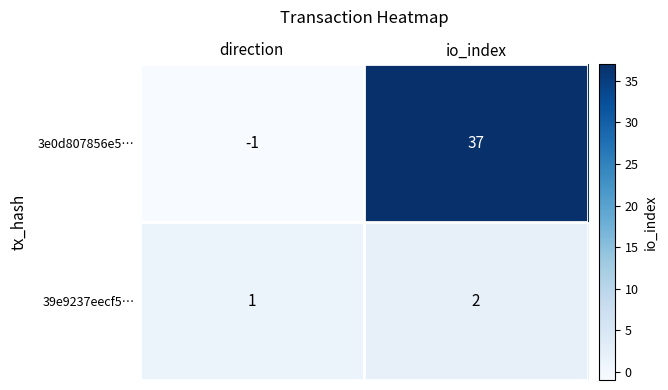

Which series changed the most between direction and io_index?

3e0d807856e5…